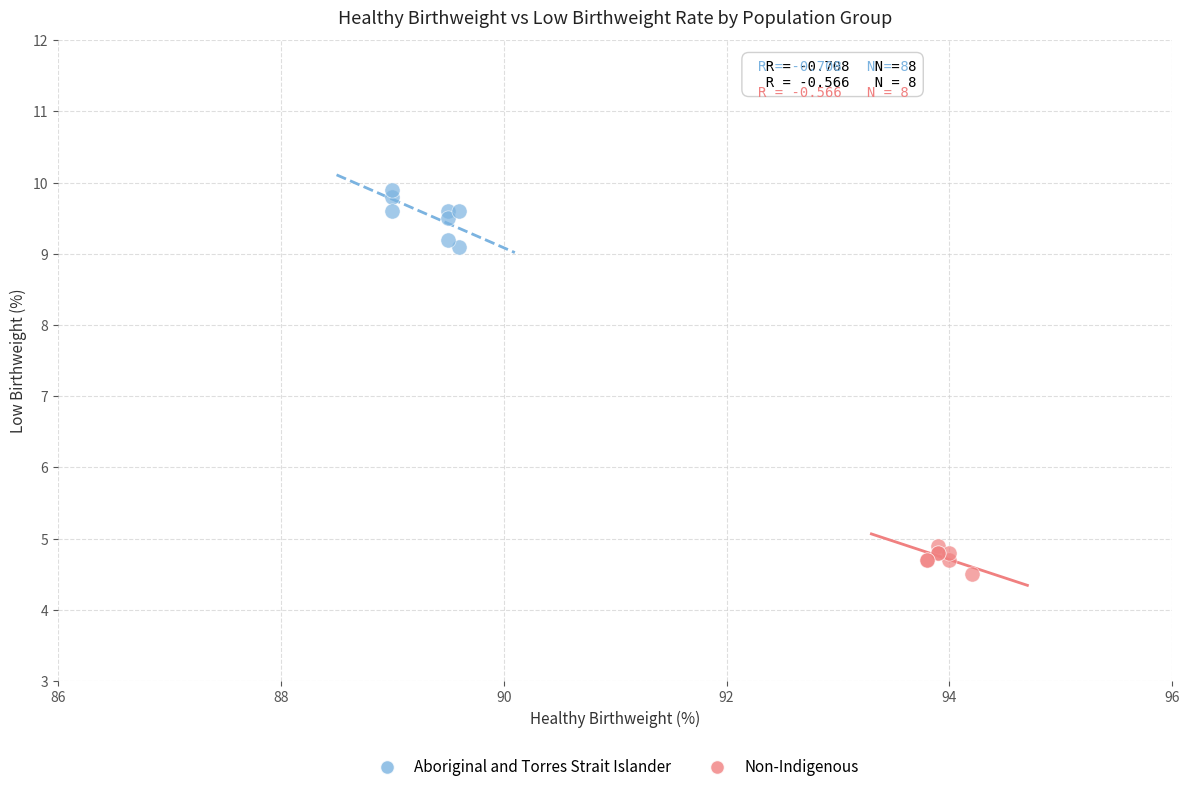

Which series reaches the maximum Y coordinate?

Aboriginal and Torres Strait Islander